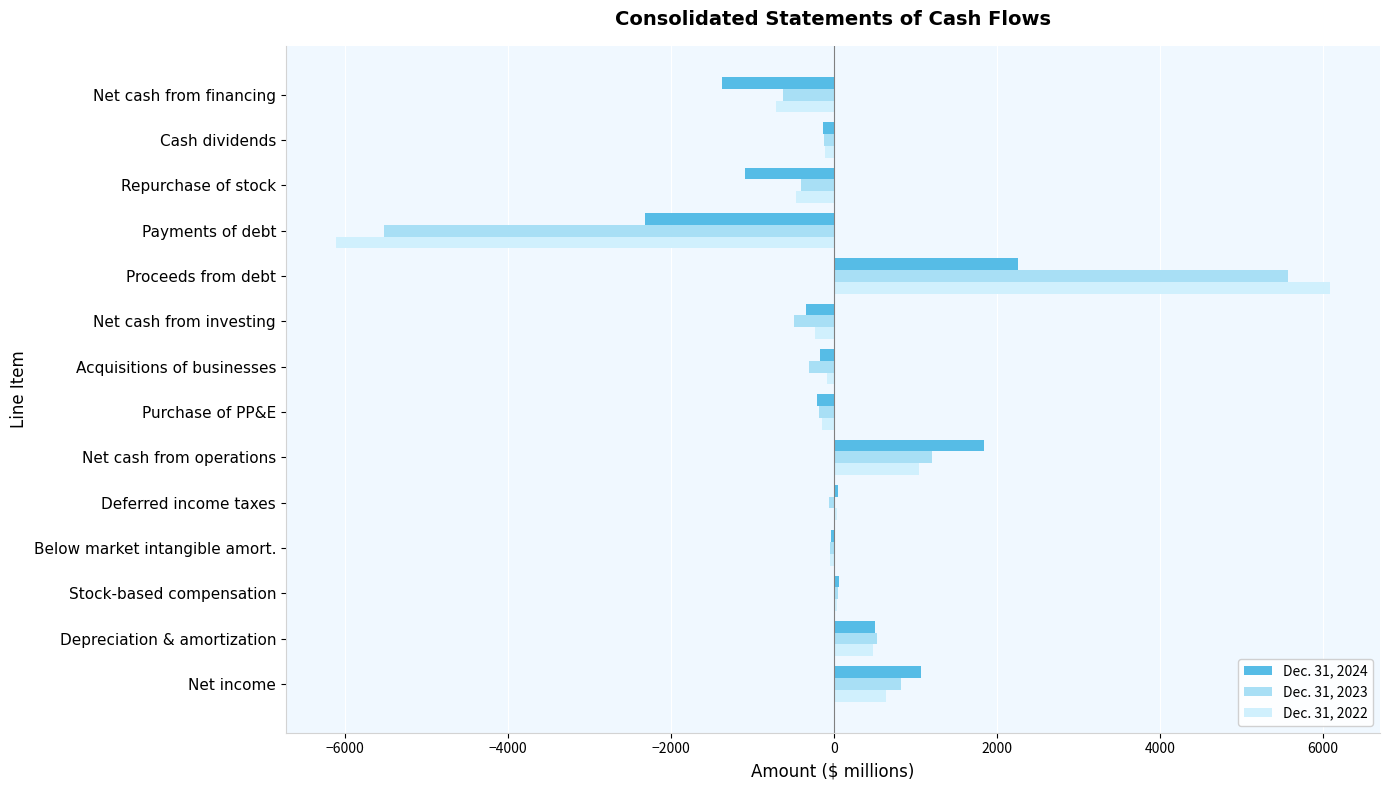

What is the average value of the Dec. 31, 2023 series?

27